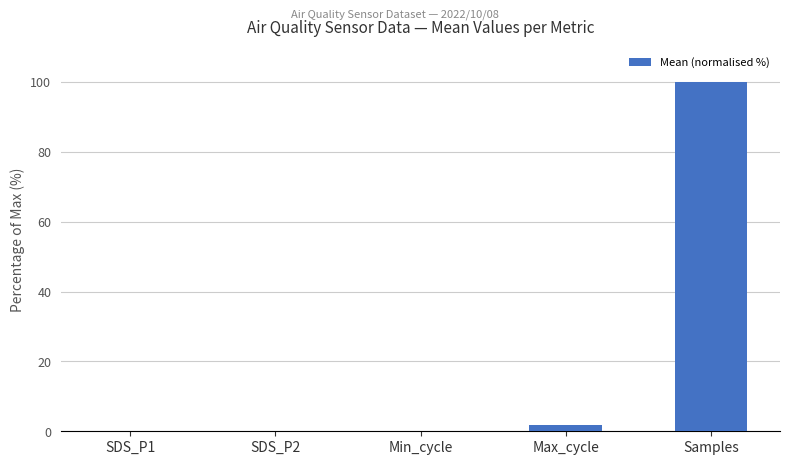

What is the sum of all values?

101.8